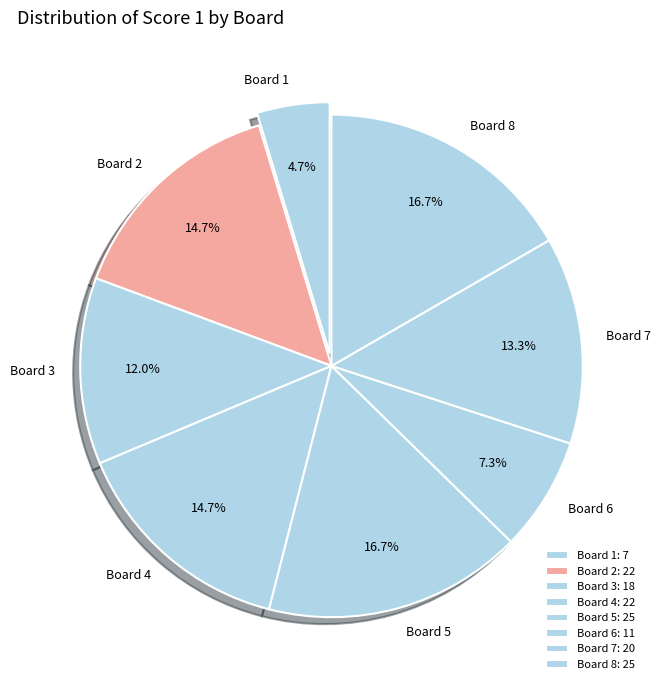

Between Board 1 and Board 8, which is larger?

Board 8